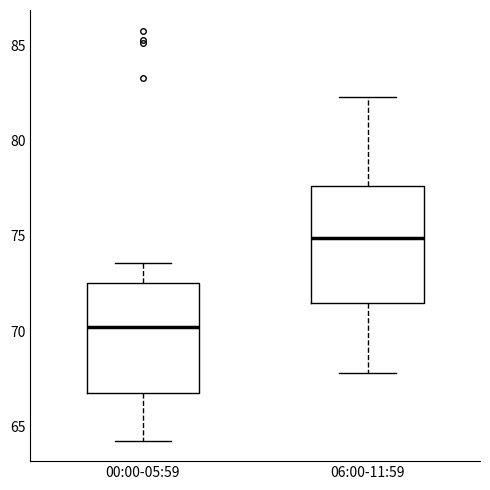

Reading left to right, transcribe this box plot: for each box, give where its median line is, the range the box spans, and where its two whiskers end, as read against the y-axis. The values are not printed on the chart, so give them approximately, as read against the axis.

00:00-05:59: median 70.5, box 67.0 to 72.5, whiskers 64.5 to 73.5
06:00-11:59: median 75.0, box 71.5 to 77.5, whiskers 68.0 to 82.5